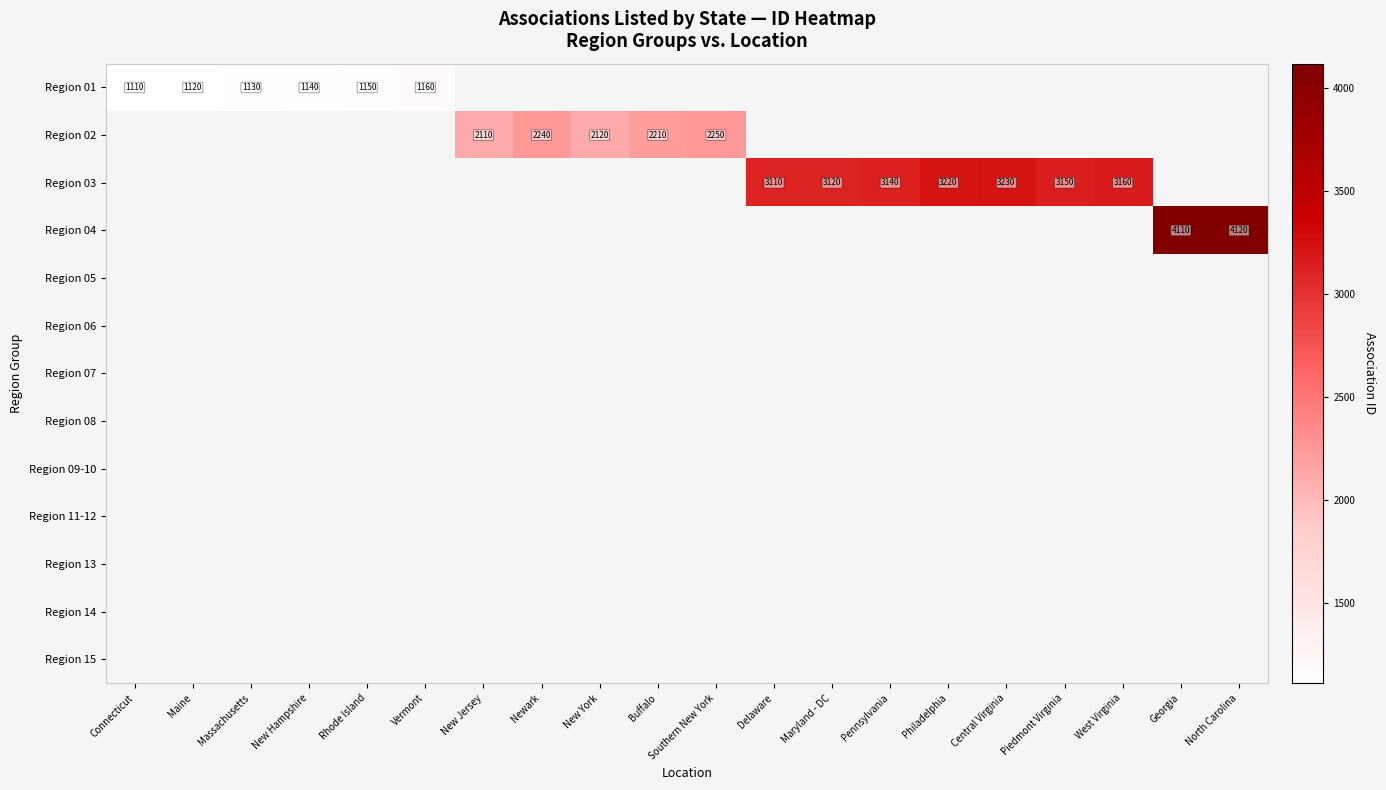

What is the greatest value displayed?

4120.0